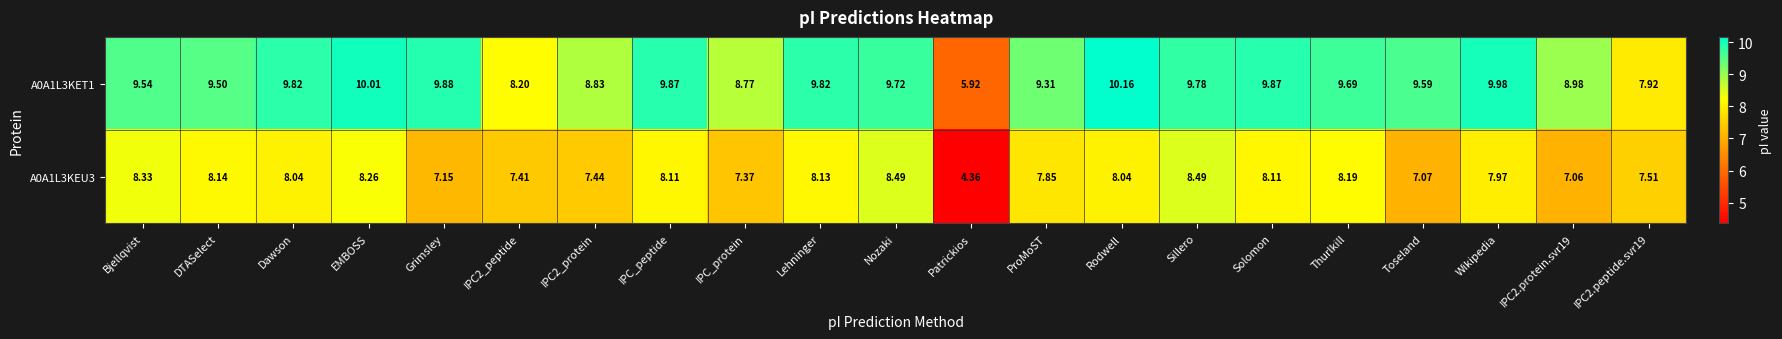

At which label does A0A1L3KEU3 first exceed 8?

Bjellqvist